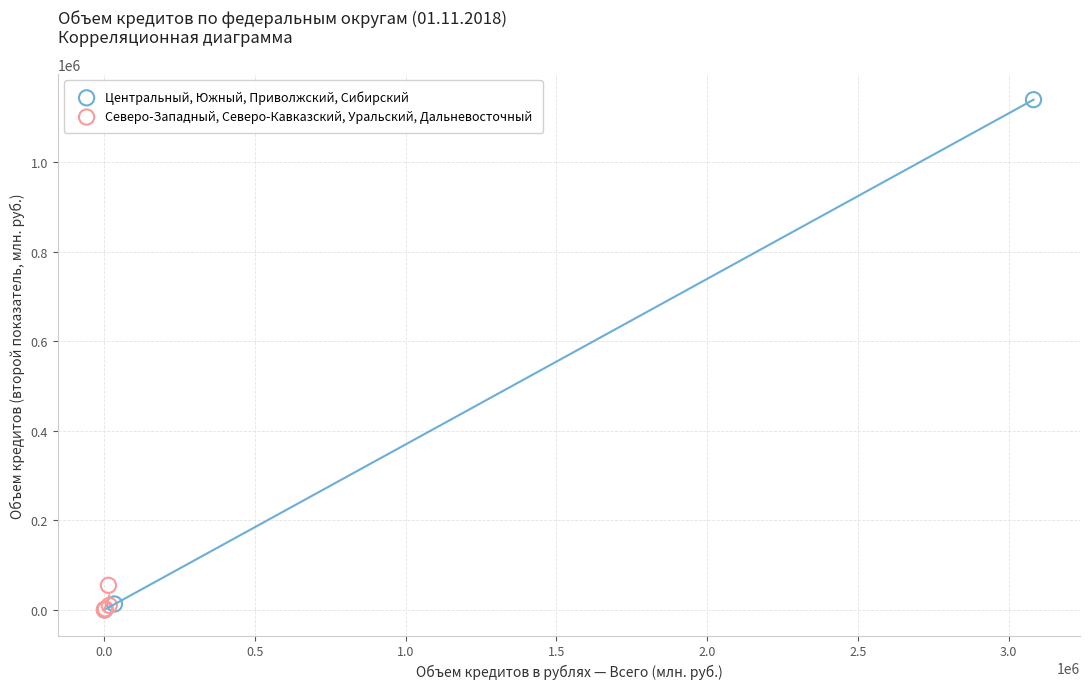

Which series has the widest spread of Y values?

Центральный, Южный, Приволжский, Сибирский